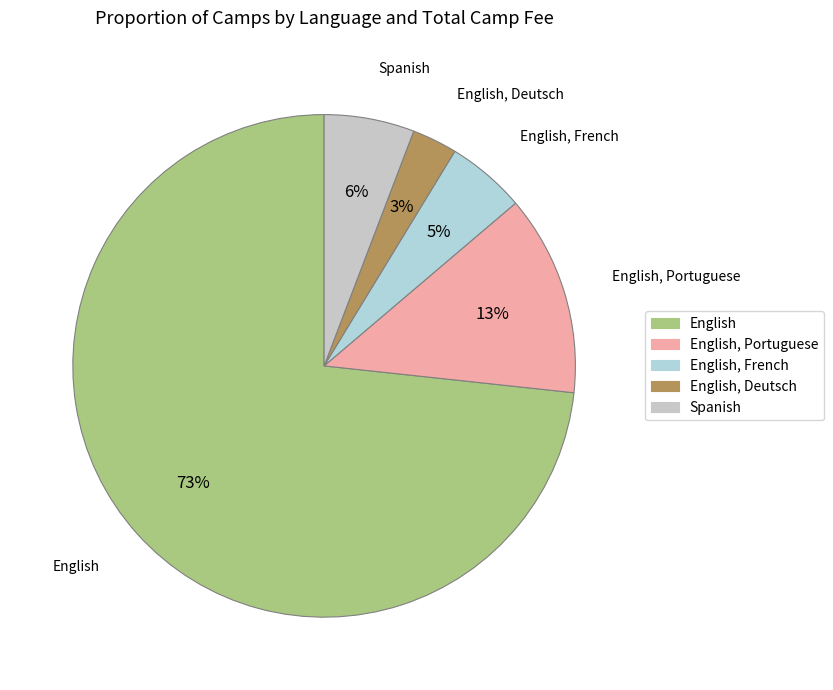

To the nearest percent, what is the average slice percentage?

20%